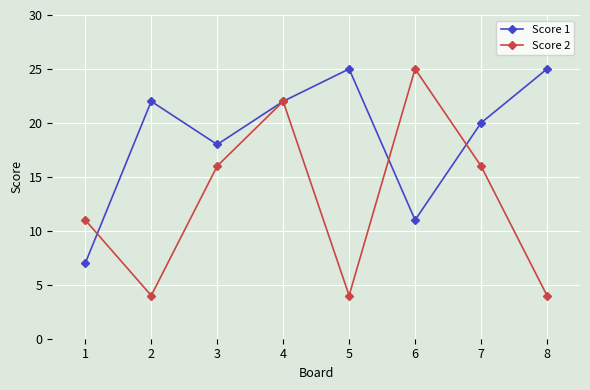

Where do Score 2 and Score 1 first cross each other?

1 and 2